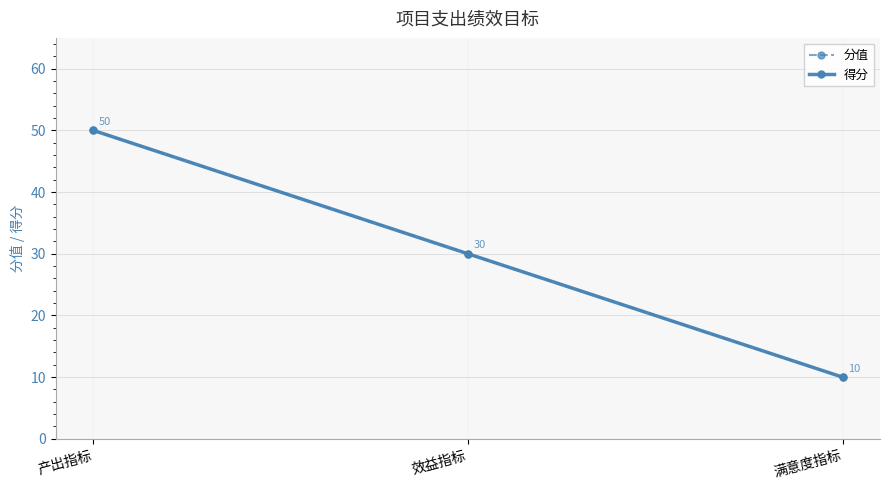

Is this an area chart (filled region under the line)?

No